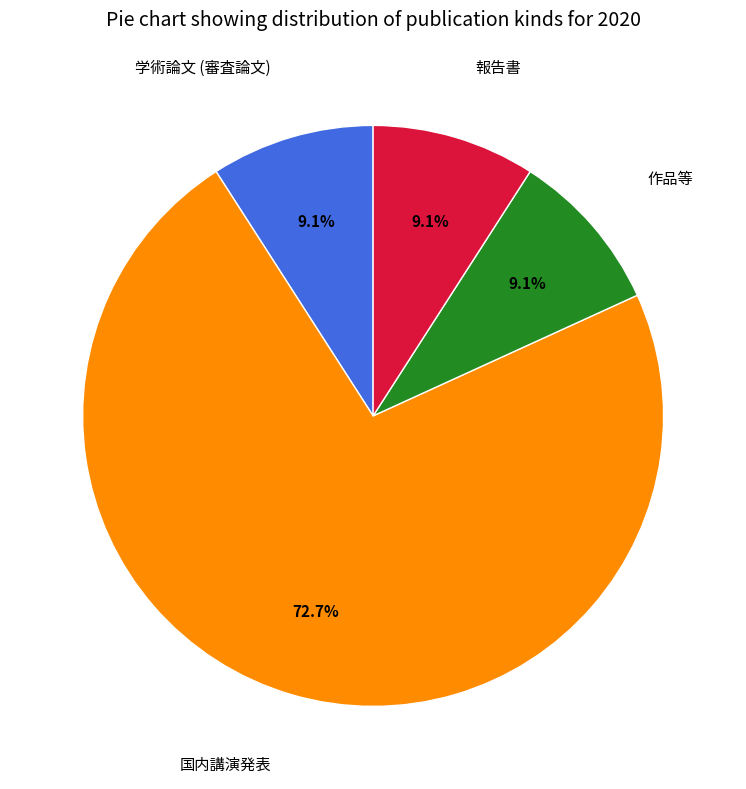

To the nearest percent, what is the difference between the largest and smallest slice percentages?

64%